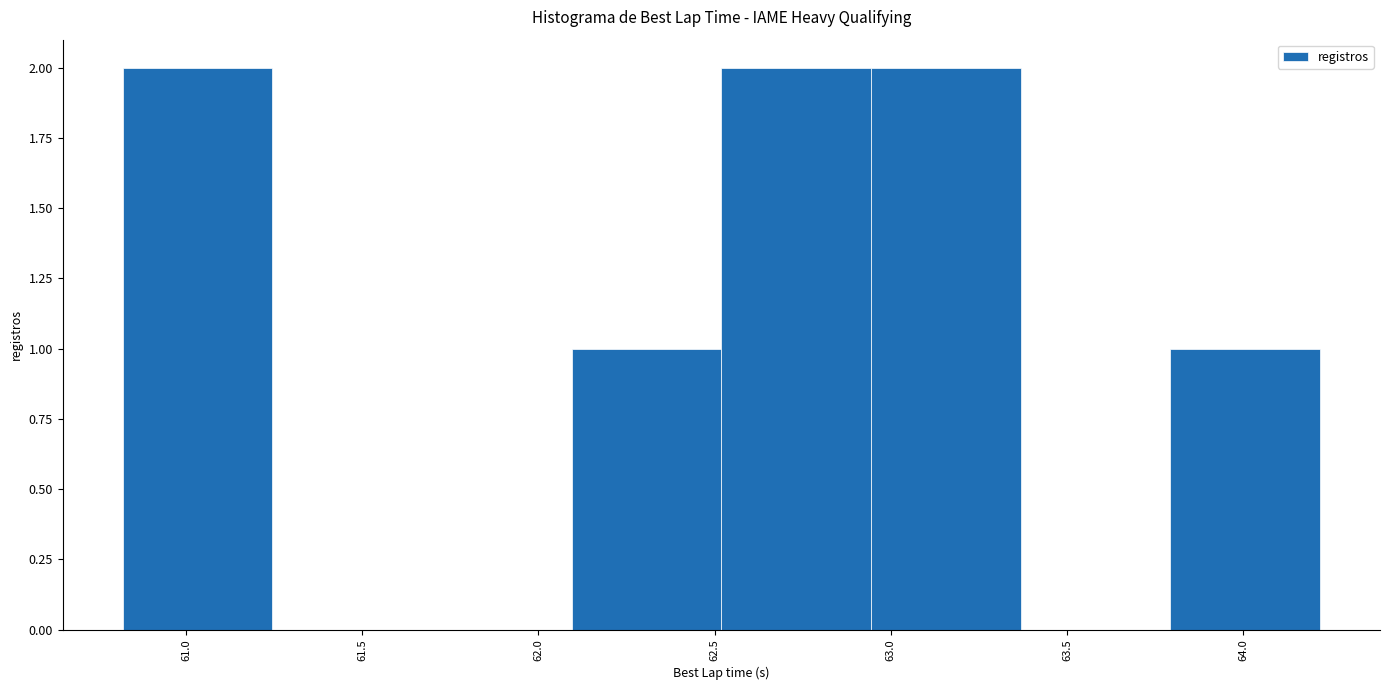

Reading left to right, list every bar in this chart as the range it spans on the x-axis followed by its height. Neither the bar edges nor the heights are printed on the chart, so give them approximately, as read against the axes.

60.80 to 61.25: 2
61.25 to 61.65: 0
61.65 to 62.10: 0
62.10 to 62.50: 1
62.50 to 62.95: 2
62.95 to 63.35: 2
63.35 to 63.80: 0
63.80 to 64.20: 1